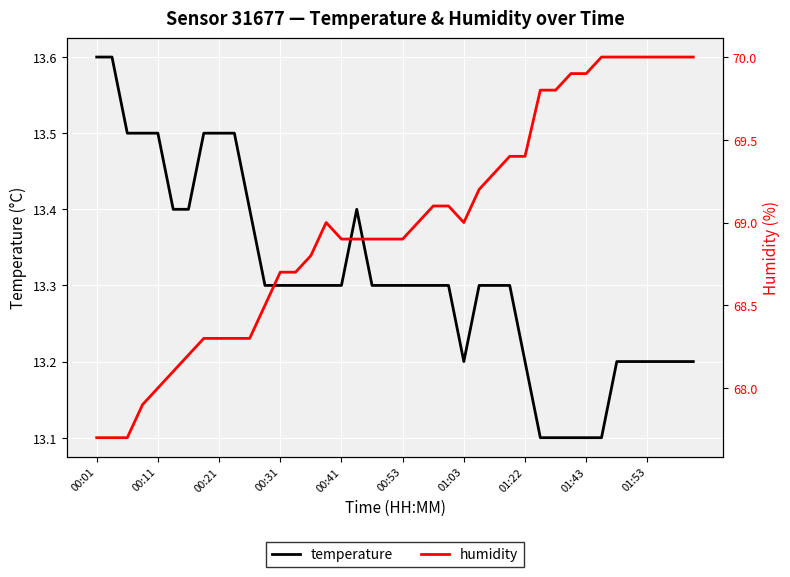

How many data points in humidity are above 69?

17